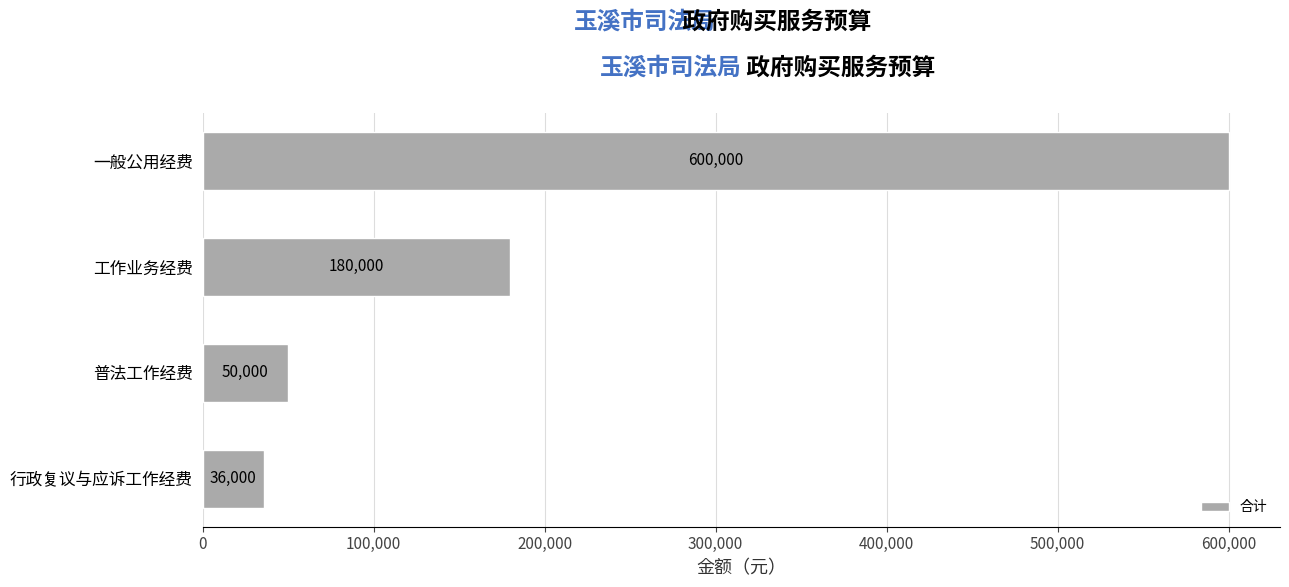

List the labels in order of value, smallest first.

行政复议与应诉工作经费, 普法工作经费, 工作业务经费, 一般公用经费